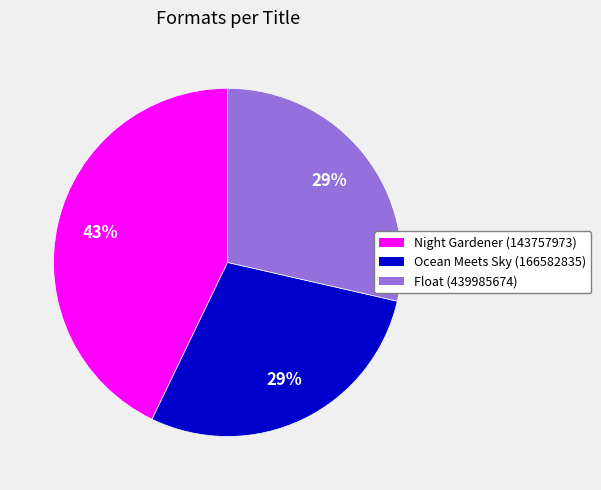

Approximately how many times larger is the value at Float (439985674) compared to Ocean Meets Sky (166582835)?

1.0